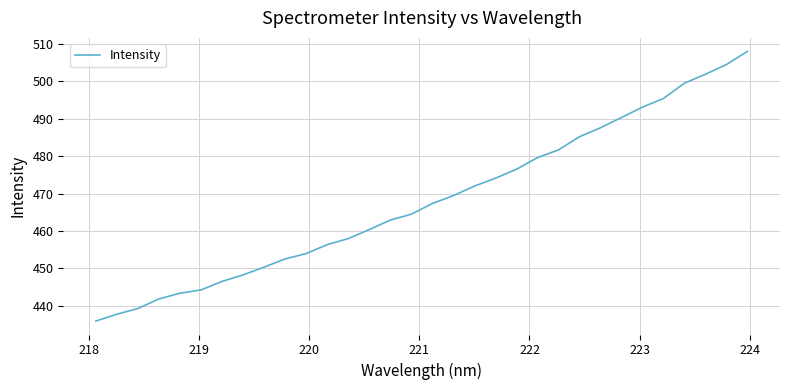

What is the maximum value shown in the chart?

508.0